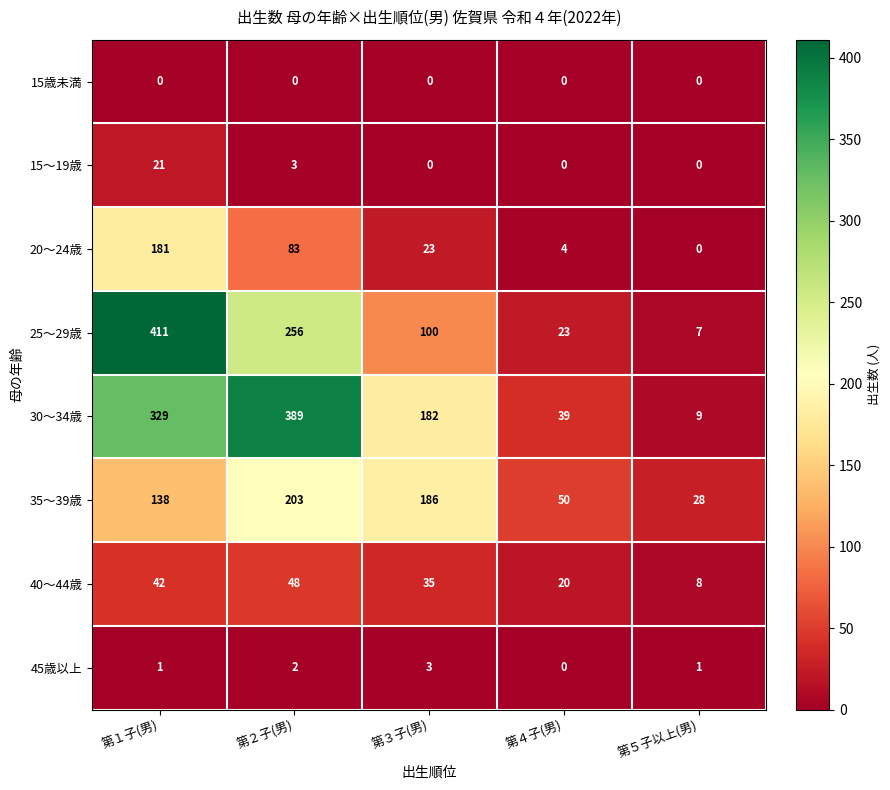

What is the total value across all series at 第４子(男)?

136